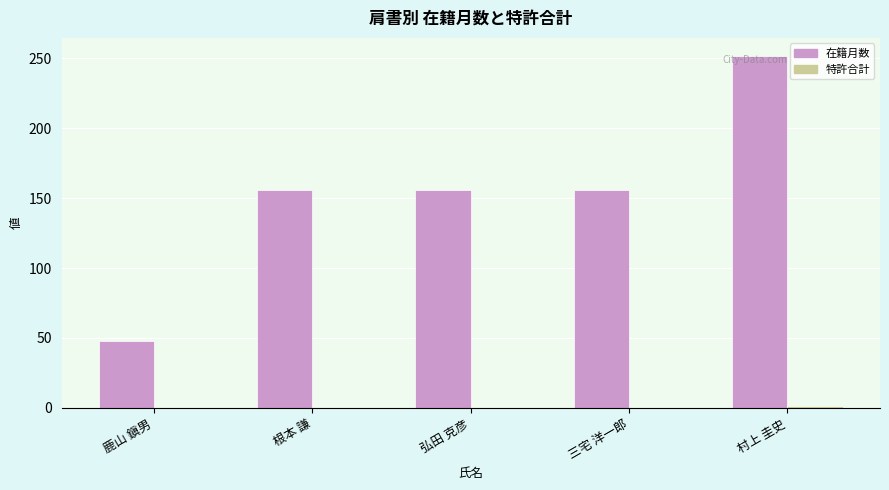

True or false: 在籍月数 has a value of 214 at 根本 謙.

False